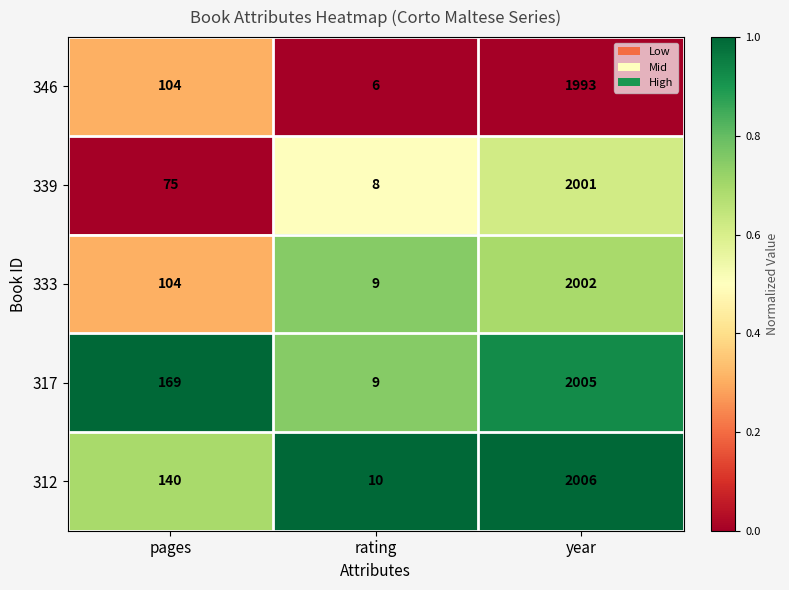

Reading right to left, extract all data points from this chart.

346: 1993	6	104
339: 2001	8	75
333: 2002	9	104
317: 2005	9	169
312: 2006	10	140